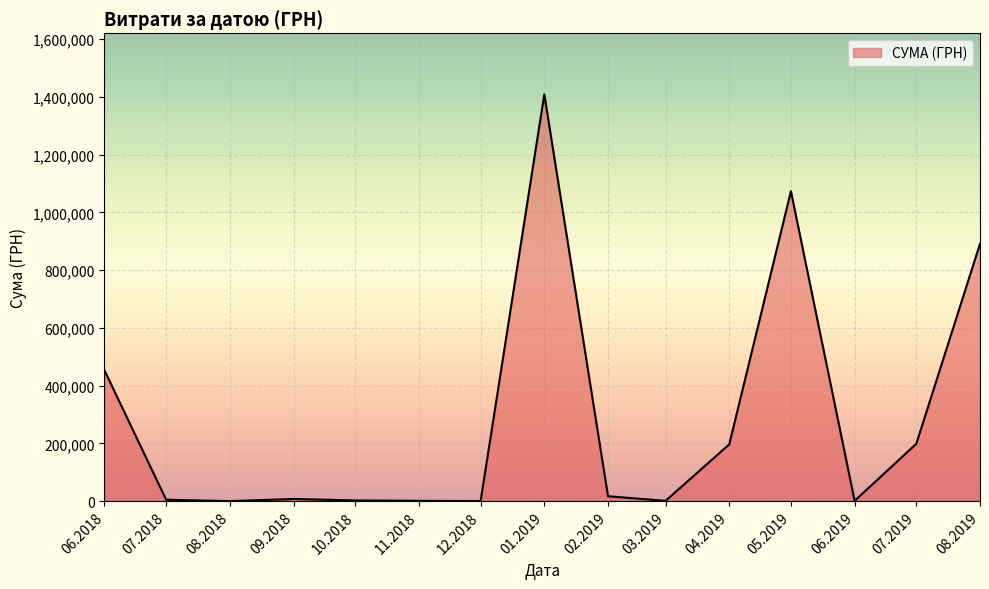

The value at 07.2019 is 61125.5. True or false?

False